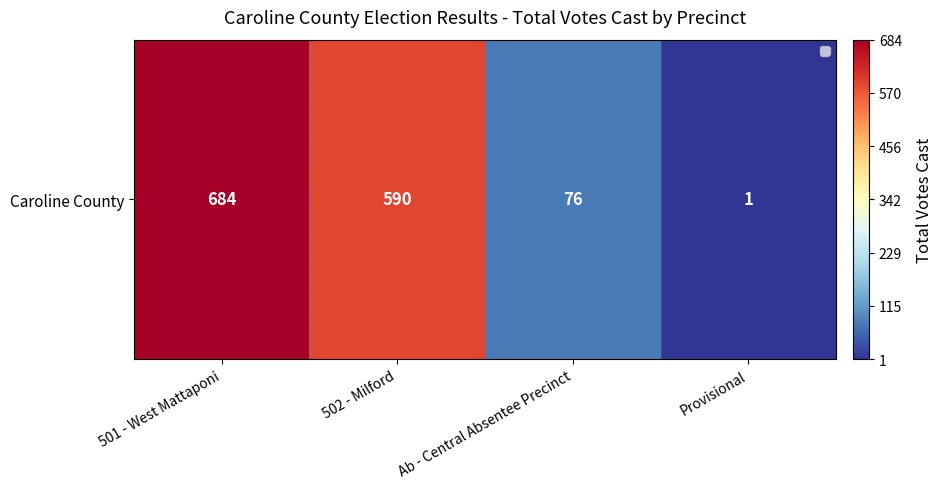

Where is the data nearest to the value 342?

502 - Milford